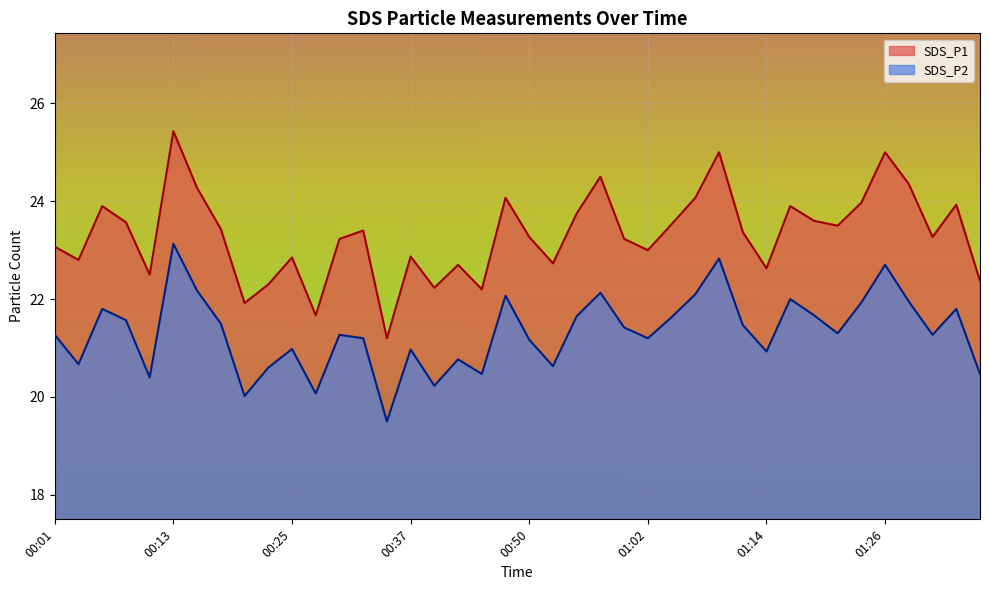

What is the label of the 4th point from the right?

01:28